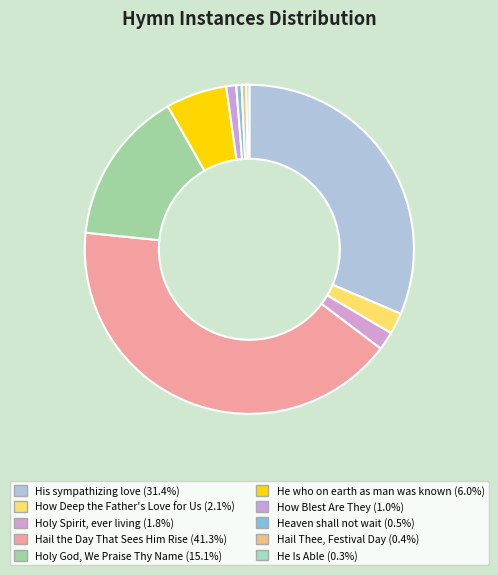

Which category has the smallest portion of the pie?

He Is Able